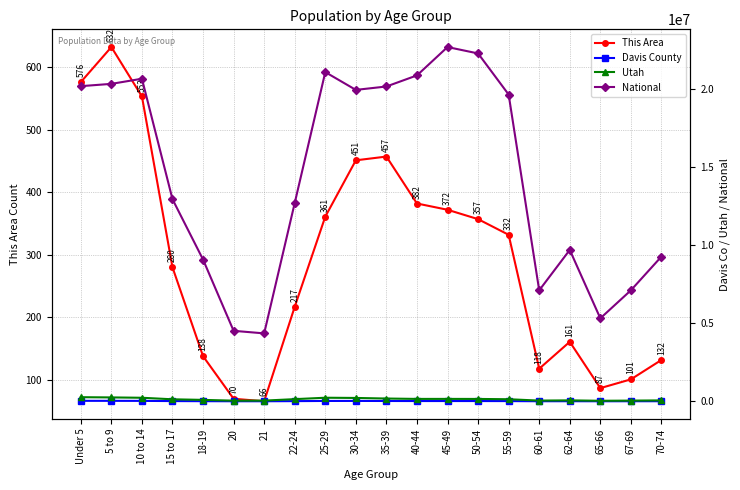

Read the Davis County value at 45-49.

17890